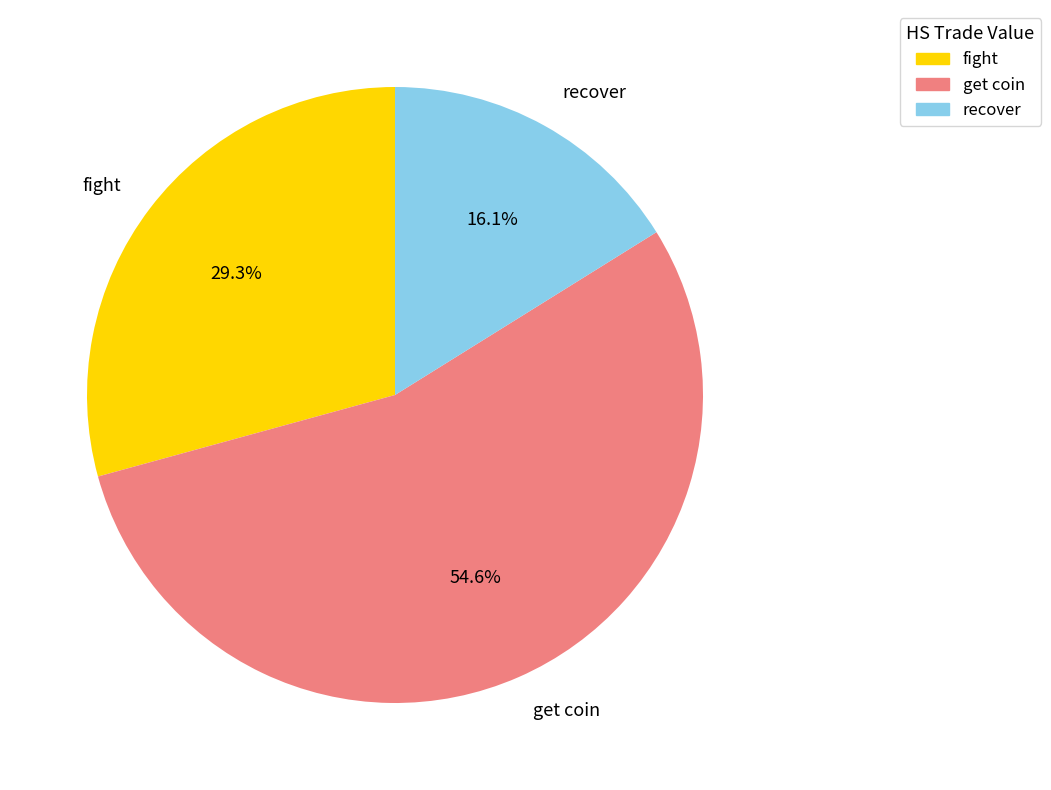

Combined, what portion of the pie is recover and get coin?

70.7%